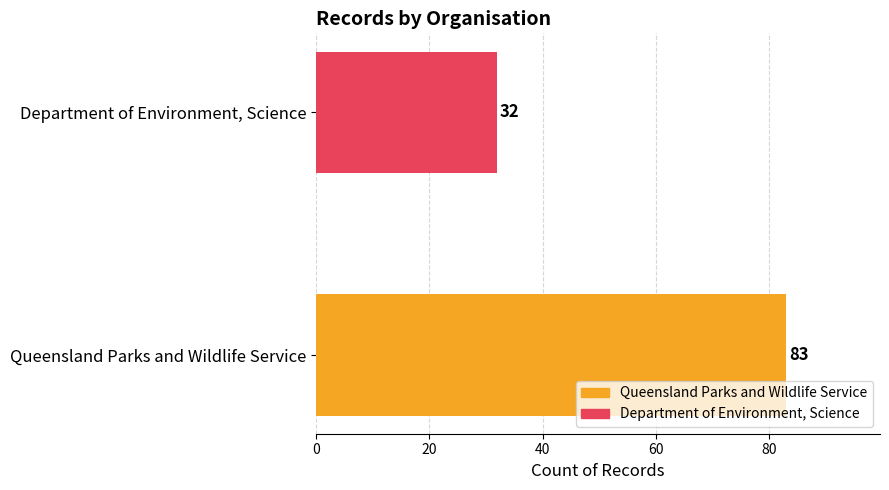

Reading top to bottom, list all the values displayed in this chart.

32	83